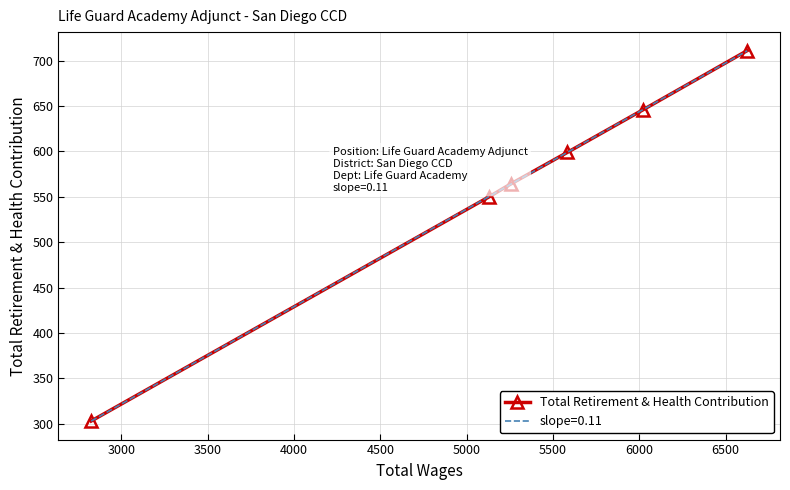

What is the maximum value for Total Retirement & Health Contribution?

711